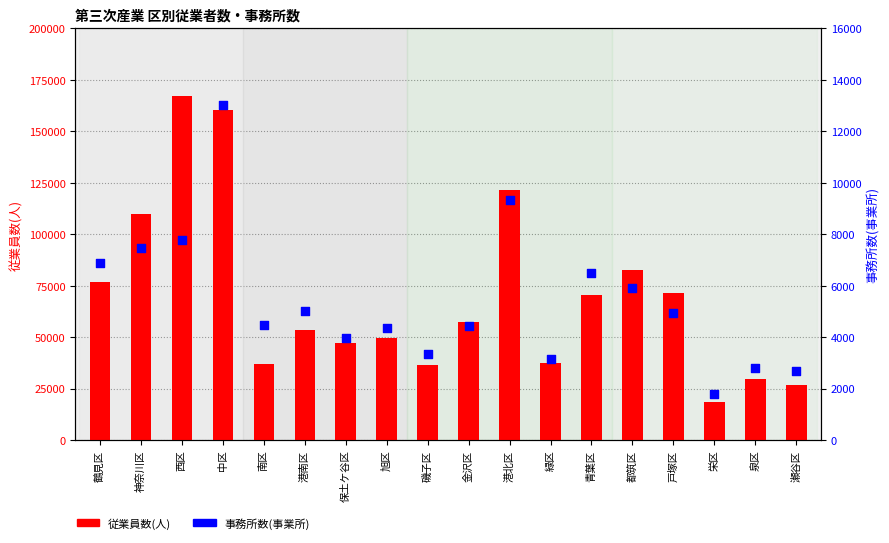

Which series has the largest total across all categories?

従業員数(人)